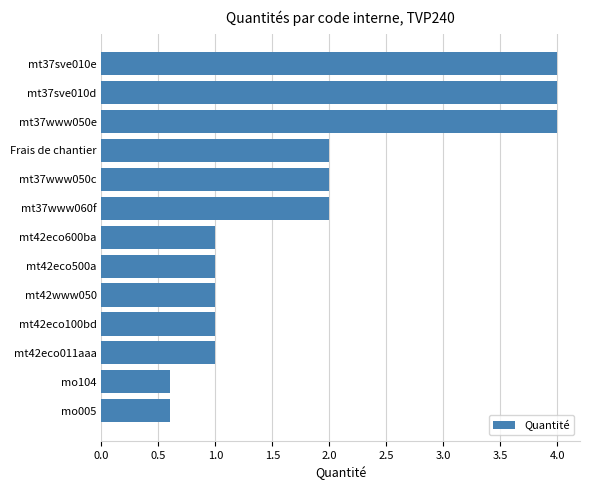

Reading bottom to top, what are all the values shown in this chart?

0.6	0.6	1.0	1.0	1.0	1.0	1.0	2.0	2.0	2.0	4.0	4.0	4.0